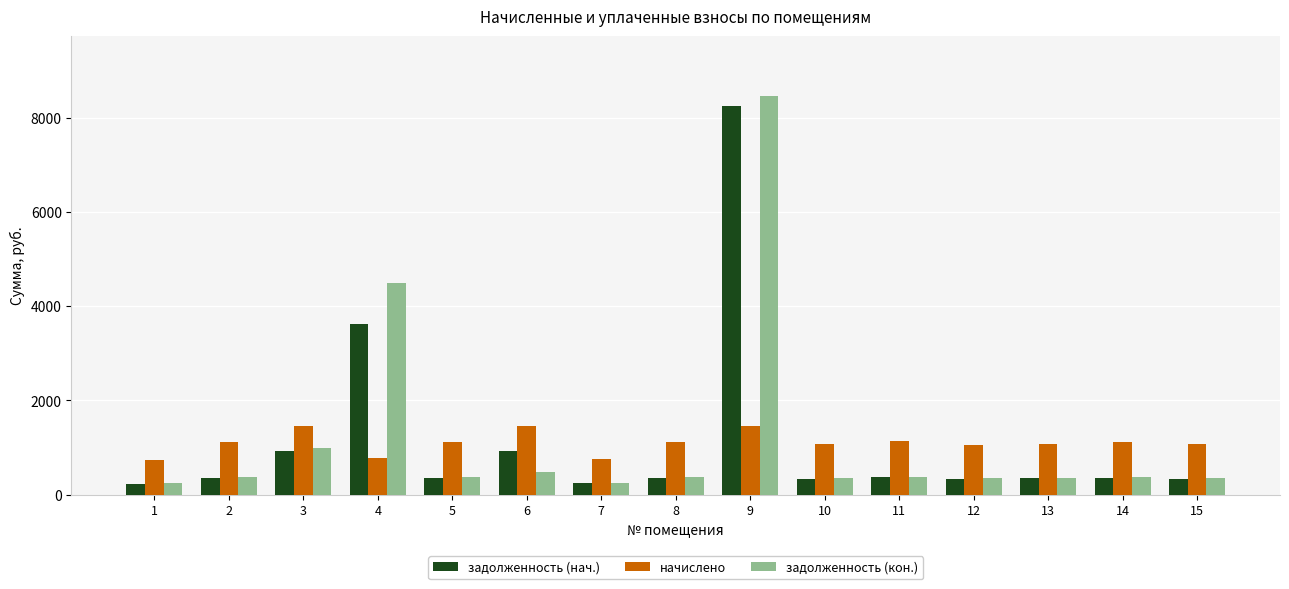

What is the spread (max minus min) of values at 3?

528.8